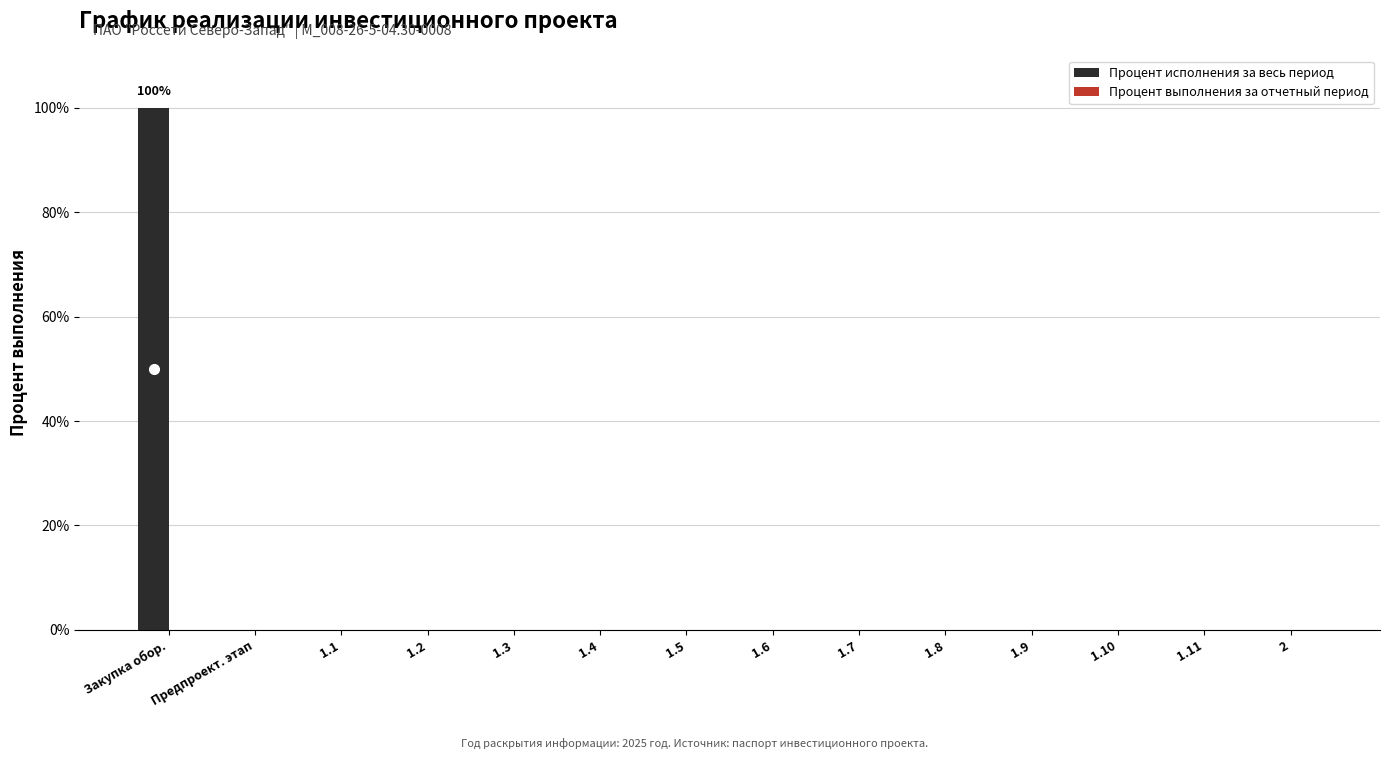

What is the greatest value displayed?

100